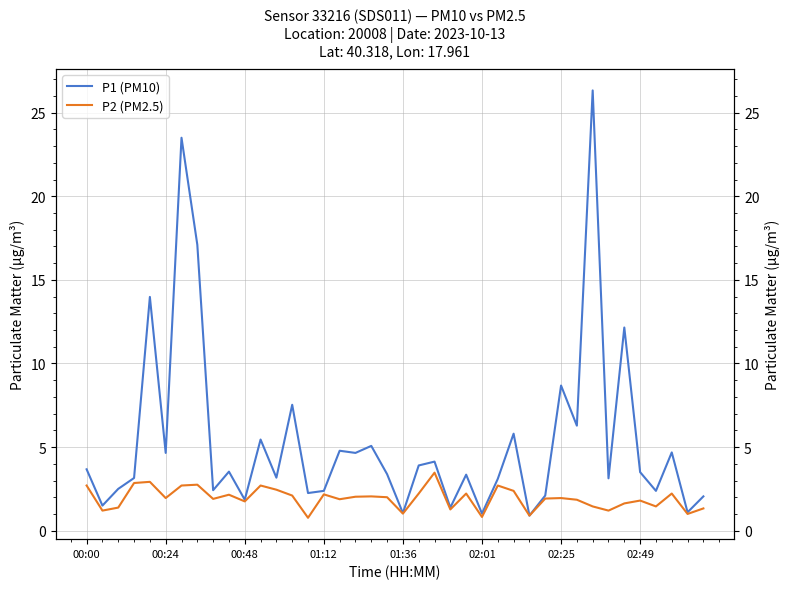

What is the maximum value shown in the chart?

26.3